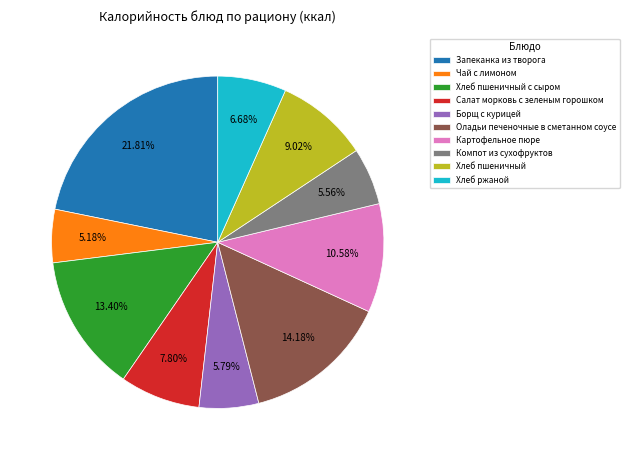

Does any single category account for the majority?

No